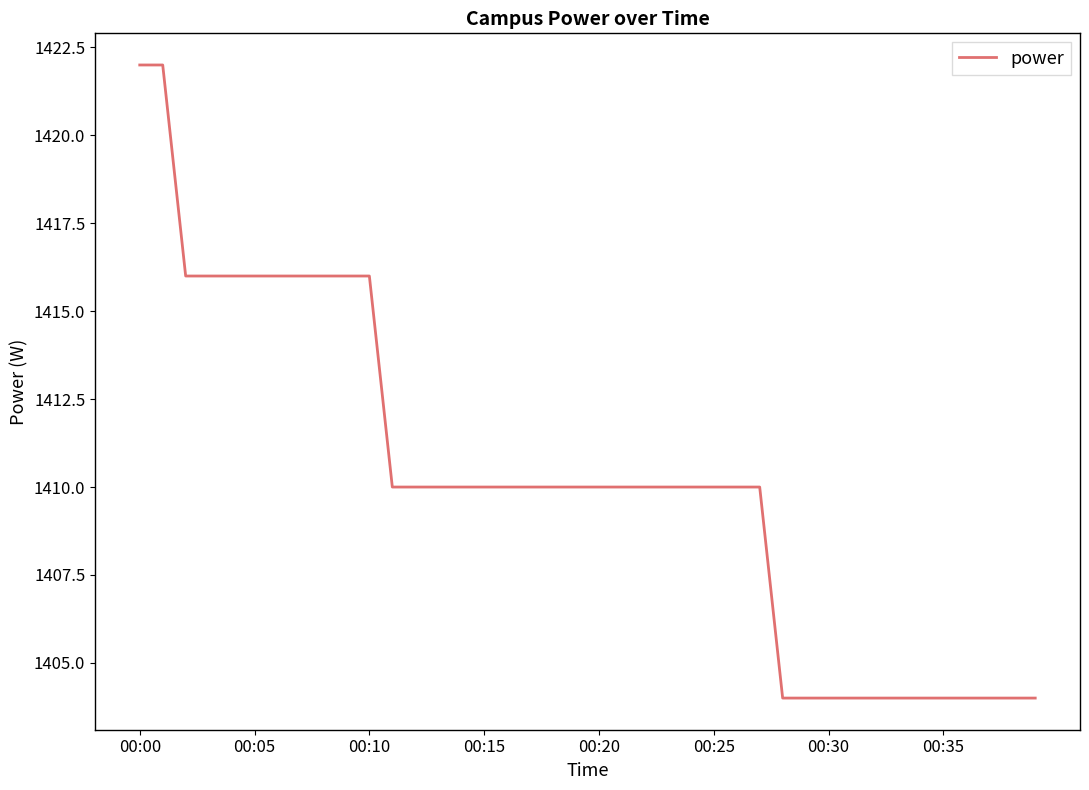

What is the smallest value displayed?

1404